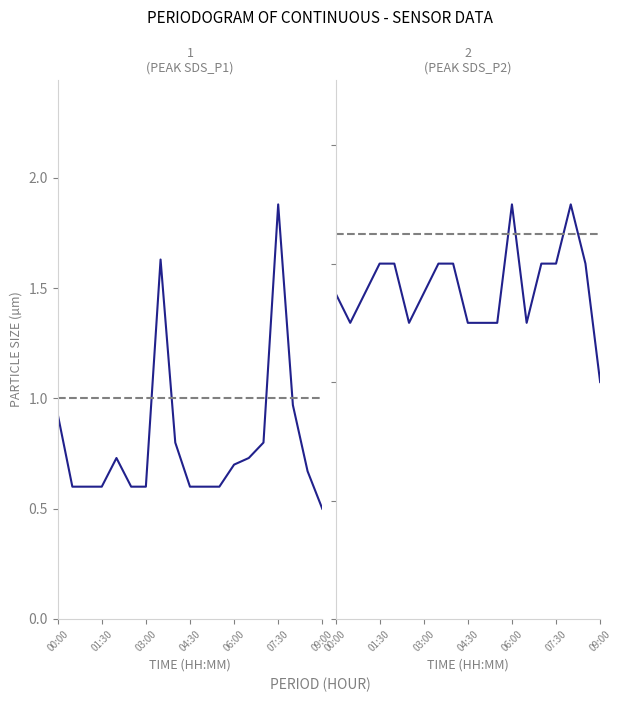

Which series changed the most between 7 and 10?

SDS_P1